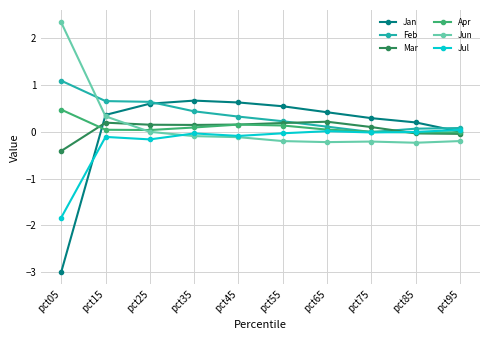

Which series has the largest range (max minus min)?

Jan